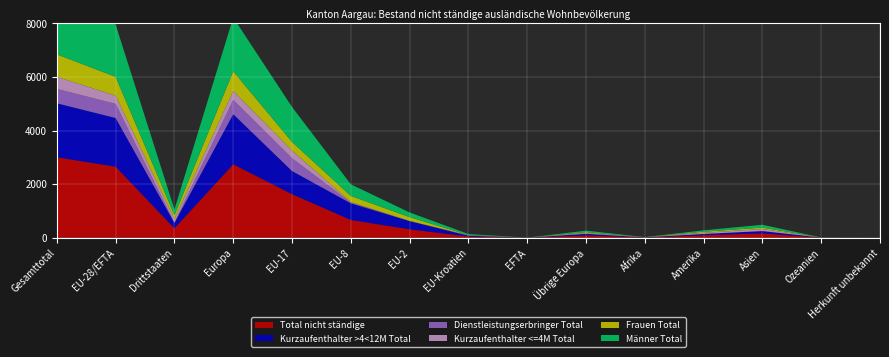

Reading left to right, list all the values displayed in this chart.

Total nicht ständige: 3003	2651	352	2739	1626	664	314	46	1	88	8	92	161	3	0
Kurzaufenthalter >4<12M Total: 2014	1816	198	1871	862	619	306	28	1	55	7	47	86	3	0
Dienstleistungserbringer Total: 536	527	9	533	477	34	3	13	0	6	0	1	2	0	0
Kurzaufenthalter <=4M Total: 453	308	145	335	287	11	5	5	0	27	1	44	73	0	0
Frauen Total: 836	701	135	733	322	231	140	8	0	32	4	41	56	2	0
Männer Total: 2167	1950	217	2006	1304	433	174	38	1	56	4	51	105	1	0